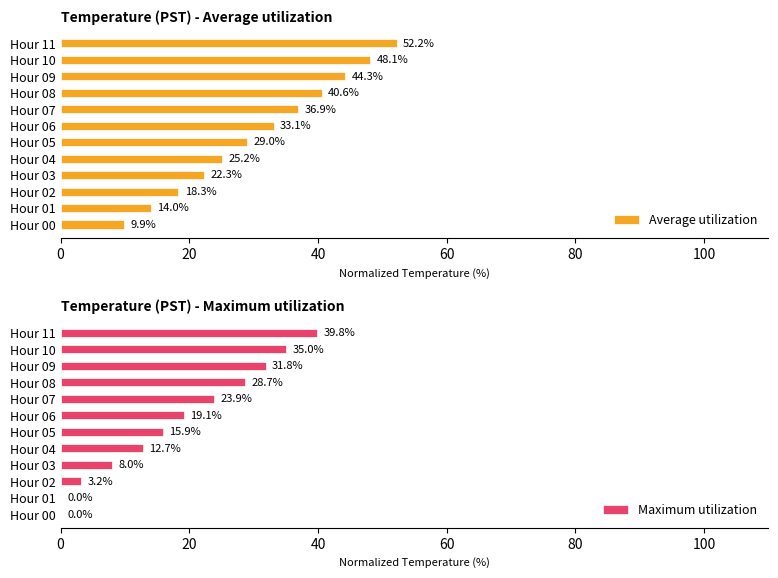

At which label does Average utilization reach its minimum?

Hour 00